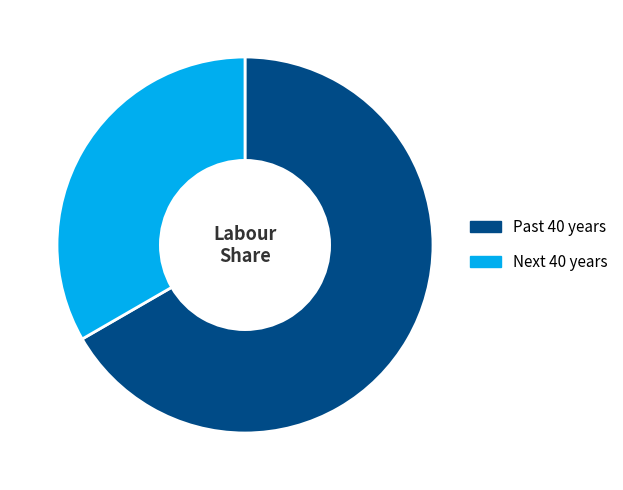

Which category has the biggest portion of the pie?

Past 40 years